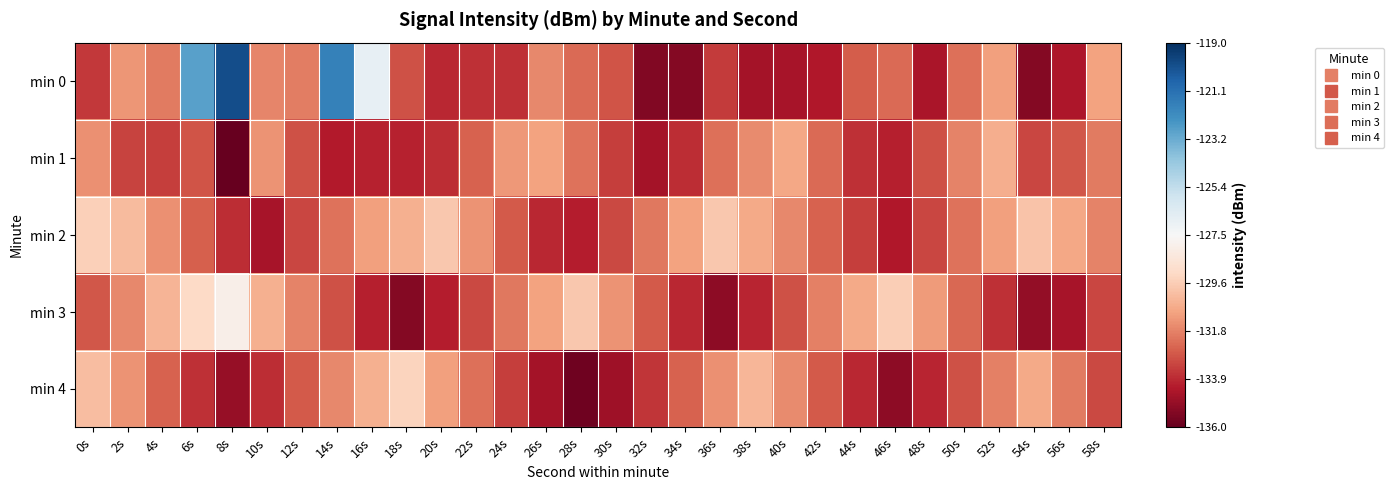

What is the minimum value shown in the chart?

-136.0